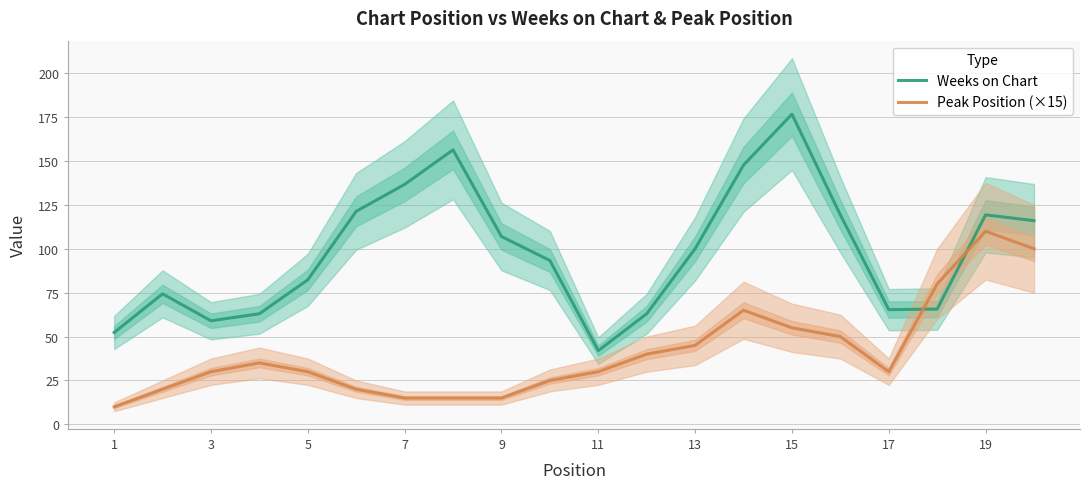

The Peak Position (×15) series shows 11.8 at 17. True or false?

False